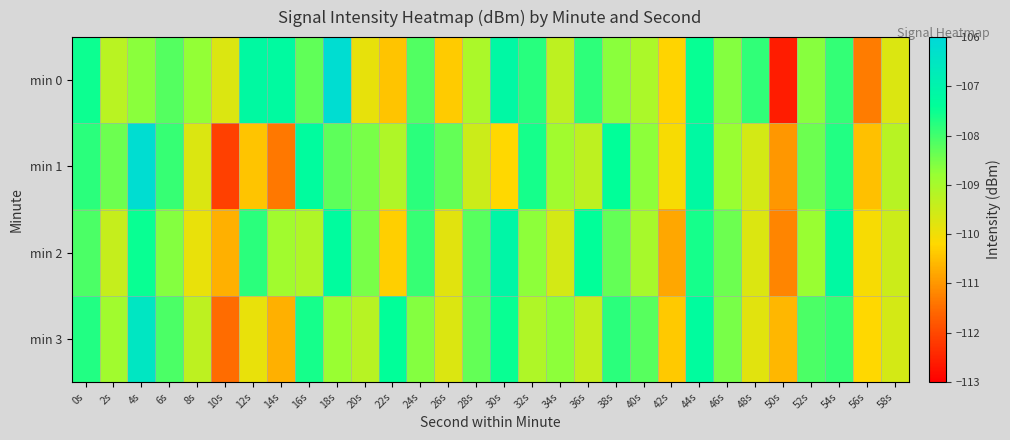

At which category is the sum across all series the highest?

4s